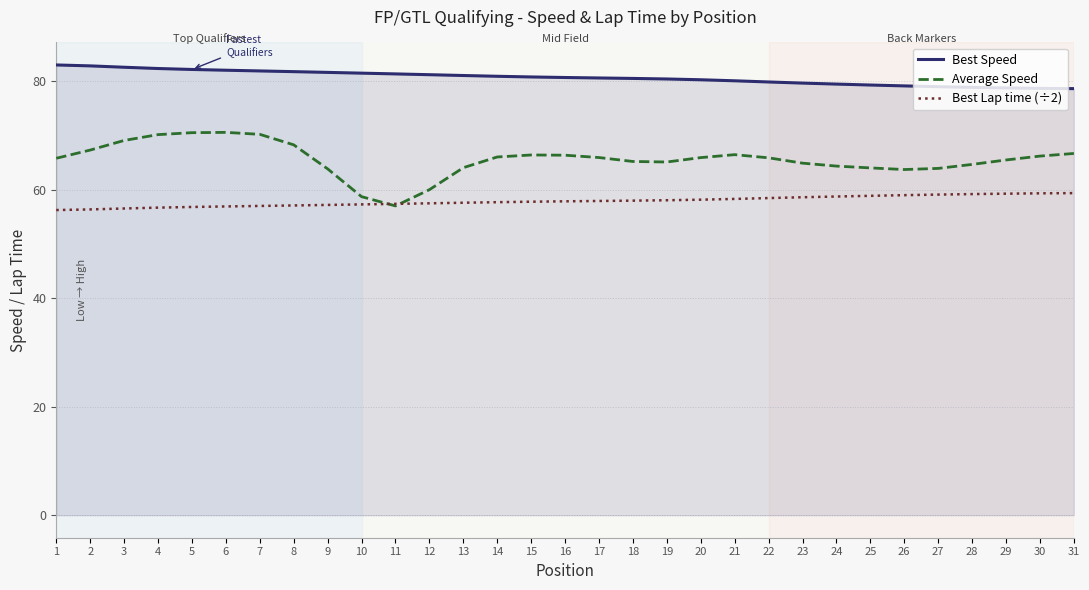

Rank the series by their average value, from lowest to highest.

Best Lap time (÷2), Average Speed, Best Speed